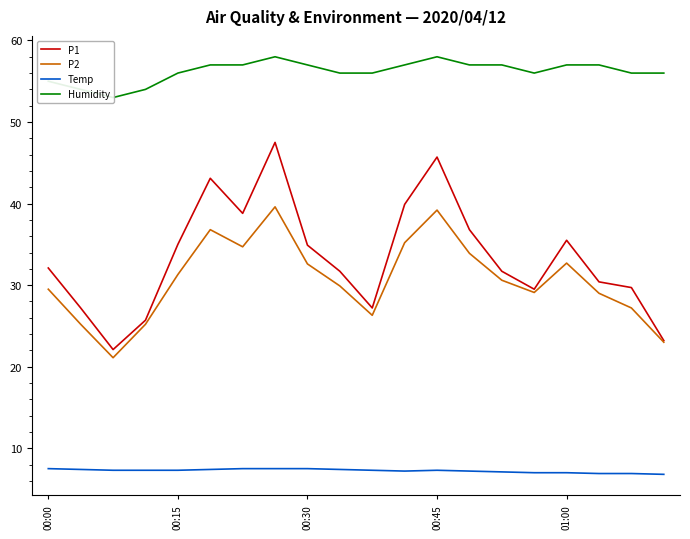

The value of P2 at 00:45 is 39.2. True or false?

True